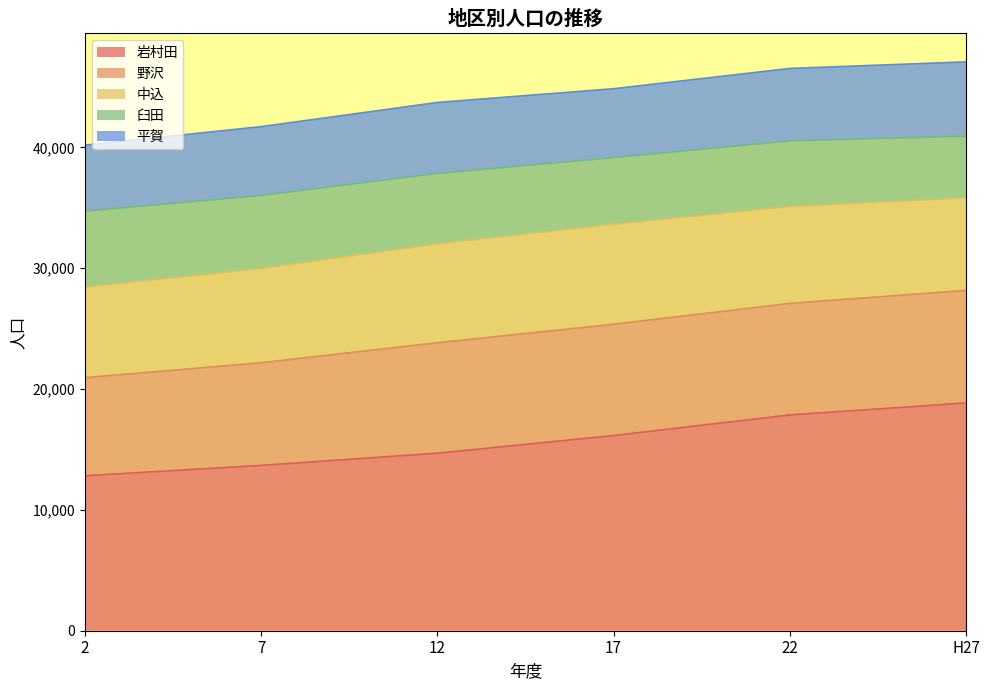

What is the label of the 1st point from the right?

H27